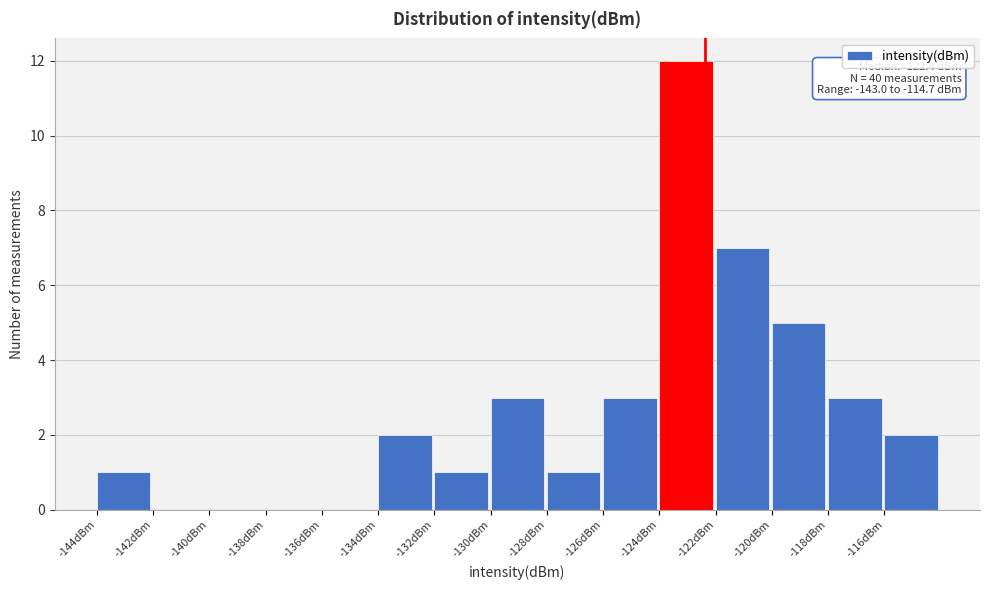

Which range on the x-axis has the tallest bar?

-124 to -122